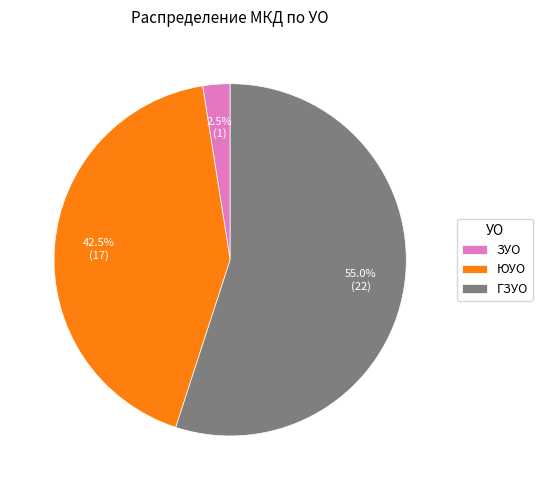

Which slice is the largest?

ГЗУО